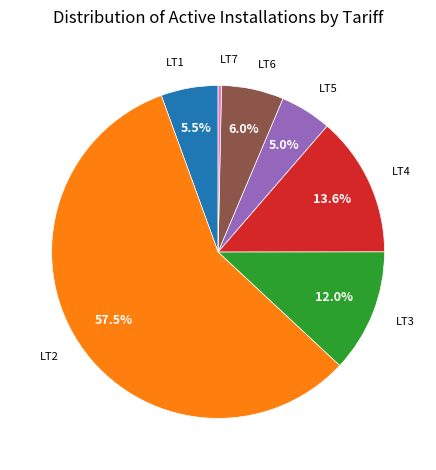

Which has a higher value, LT5 or LT6?

LT6